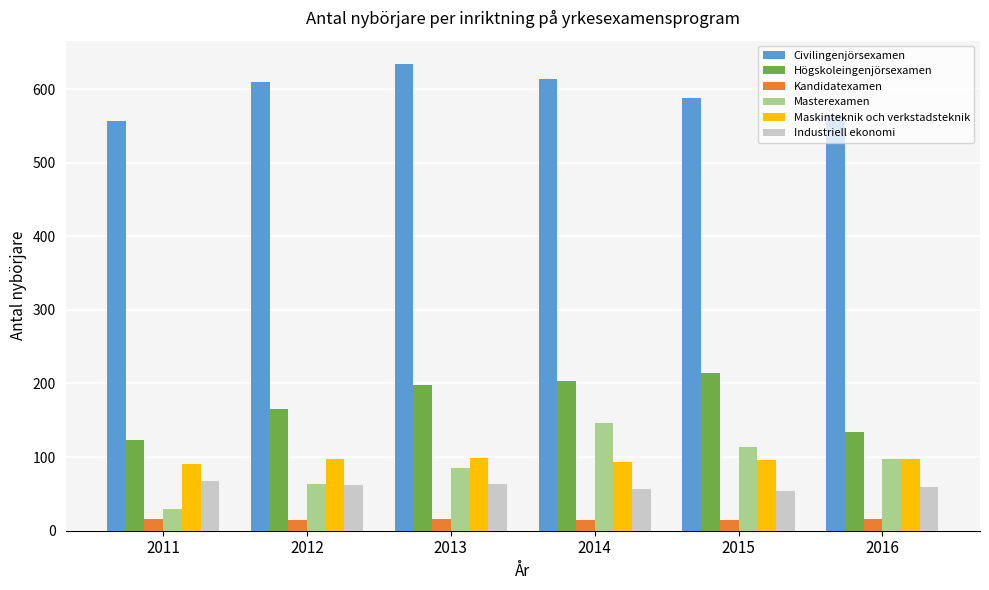

Between 2011 and 2014, which series saw the biggest shift?

Masterexamen